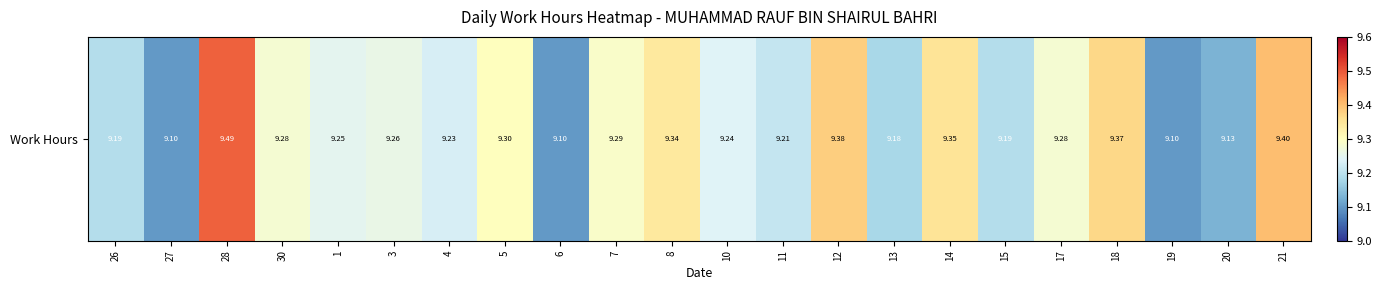

List the labels in order of value, smallest first.

27, 6, 19, 20, 13, 26, 15, 11, 4, 10, 1, 3, 30, 17, 7, 5, 8, 14, 18, 12, 21, 28